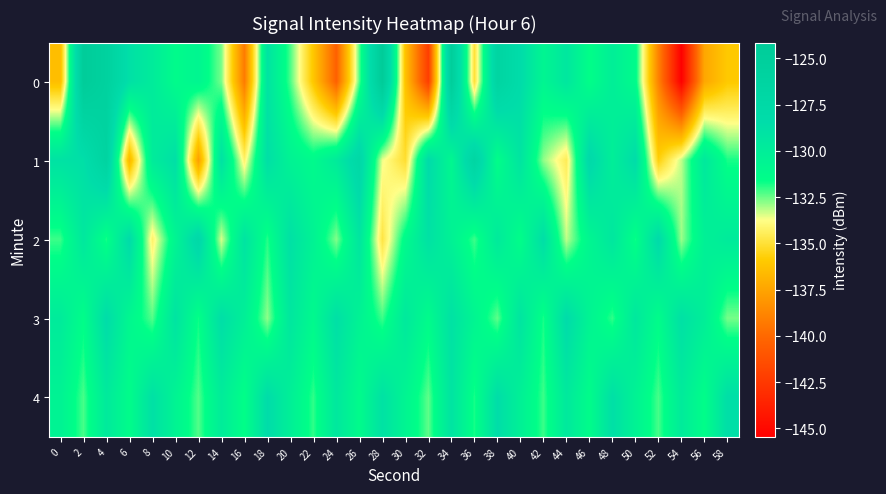

Reading left to right, transcribe all the data shown in this chart.

0: 0=-136.4	2=-124.4	4=-125.8	6=-128.8	8=-129.8	10=-131.3	12=-130.8	14=-132.6	16=-139.2	18=-129.1	20=-132.2	22=-136.1	24=-140.4	26=-132.3	28=-124.1	30=-136.3	32=-142.2	34=-124.8	36=-135.0	38=-126.5	40=-128.3	42=-130.8	44=-129.4	46=-131.6	48=-130.1	50=-131.3	52=-138.9	54=-145.5	56=-137.4	58=-136.0
1: 0=-129.0	2=-128.7	4=-126.2	6=-136.8	8=-129.9	10=-128.7	12=-137.7	14=-128.9	16=-134.2	18=-128.7	20=-130.5	22=-131.2	24=-129.8	26=-127.4	28=-133.6	30=-135.1	32=-128.3	34=-130.9	36=-126.7	38=-131.5	40=-129.2	42=-132.8	44=-134.5	46=-127.9	48=-130.1	50=-128.4	52=-135.7	54=-133.2	56=-129.6	58=-131.8
2: 0=-132.1	2=-129.5	4=-131.8	6=-128.3	8=-134.2	10=-130.7	12=-127.6	14=-133.4	16=-129.1	18=-131.9	20=-128.8	22=-130.5	24=-132.7	26=-129.3	28=-134.8	30=-131.2	32=-128.9	34=-130.4	36=-132.1	38=-129.7	40=-131.5	42=-128.6	44=-133.2	46=-130.8	48=-129.4	50=-131.7	52=-128.2	54=-132.9	56=-130.3	58=-129.8
3: 0=-129.8	2=-131.5	4=-128.4	6=-130.9	8=-132.3	10=-129.1	12=-131.7	14=-128.6	16=-130.2	18=-132.8	20=-129.4	22=-131.1	24=-128.7	26=-130.5	28=-132.1	30=-129.6	32=-131.3	34=-128.9	36=-130.7	38=-132.4	40=-129.2	42=-131.8	44=-128.3	46=-130.6	48=-132.0	50=-129.5	52=-131.4	54=-128.8	56=-130.1	58=-132.6
4: 0=-130.5	2=-132.2	4=-129.7	6=-131.4	8=-128.8	10=-130.6	12=-132.3	14=-129.9	16=-131.6	18=-128.4	20=-130.2	22=-132.0	24=-129.5	26=-131.3	28=-128.9	30=-130.7	32=-132.4	34=-129.1	36=-131.8	38=-128.5	40=-130.3	42=-132.1	44=-129.6	46=-131.4	48=-128.7	50=-130.5	52=-132.2	54=-129.8	56=-131.5	58=-128.6